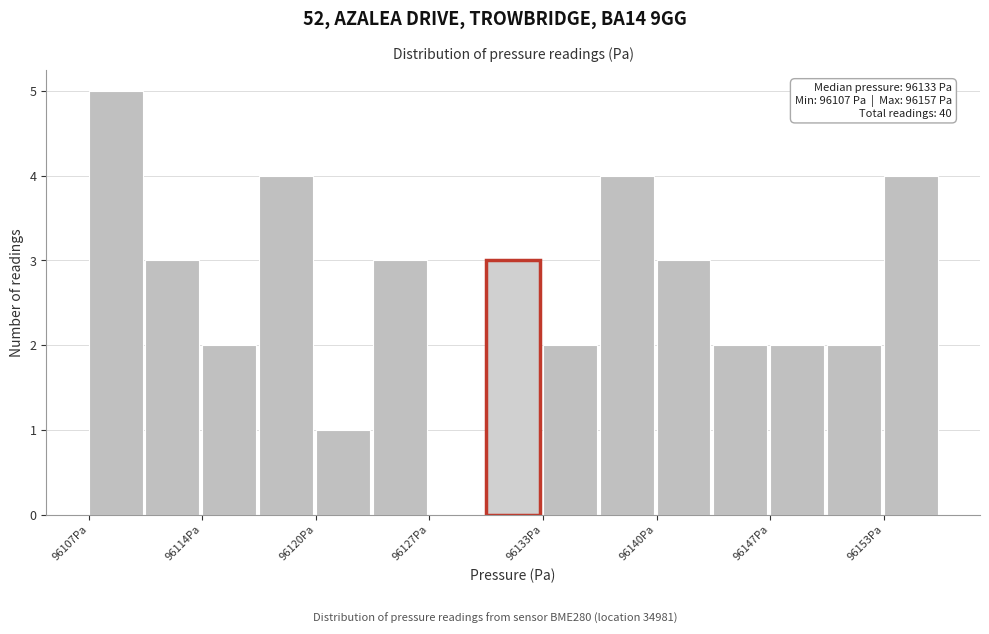

Around what value on the x-axis is the tallest bar? Give the approximate position of its centre, as read against the axis.

96109